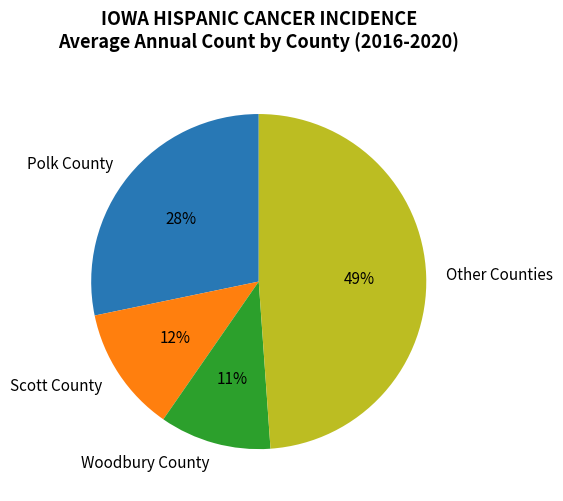

How many slices are in this pie chart?

4